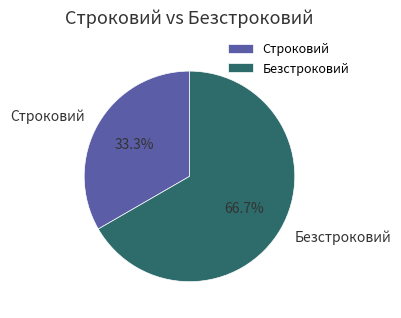

True or false: Строковий accounts for 23% of the total.

False